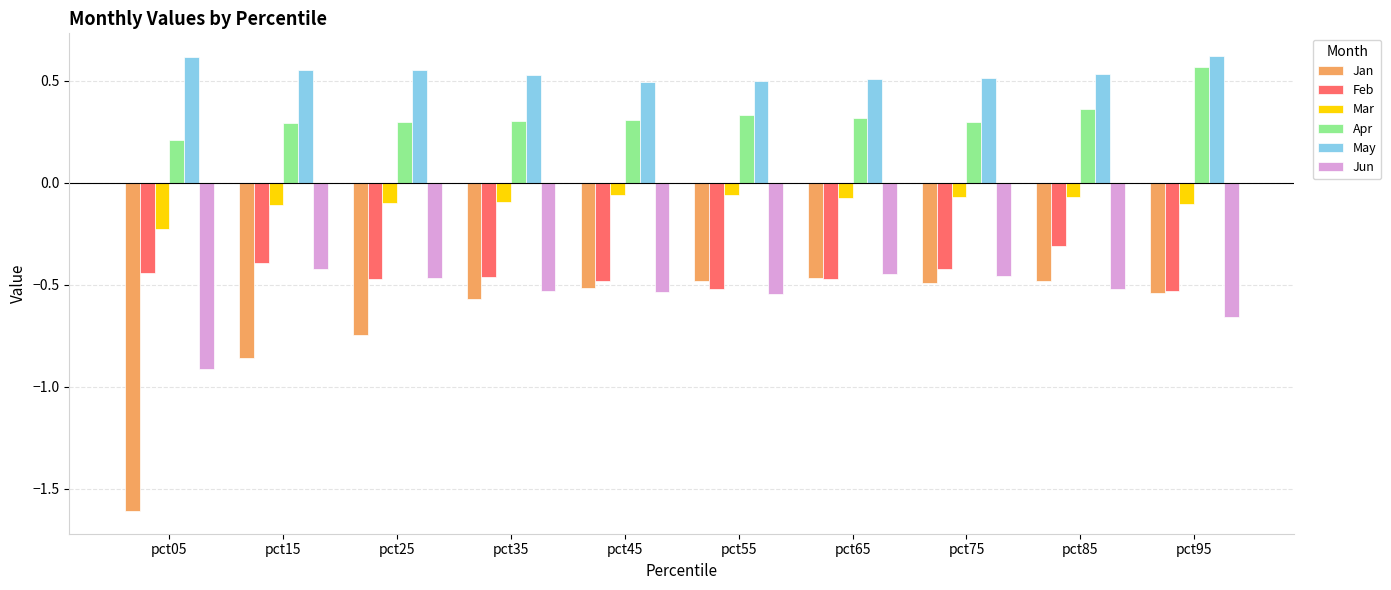

What is the maximum value for Feb?

-0.3